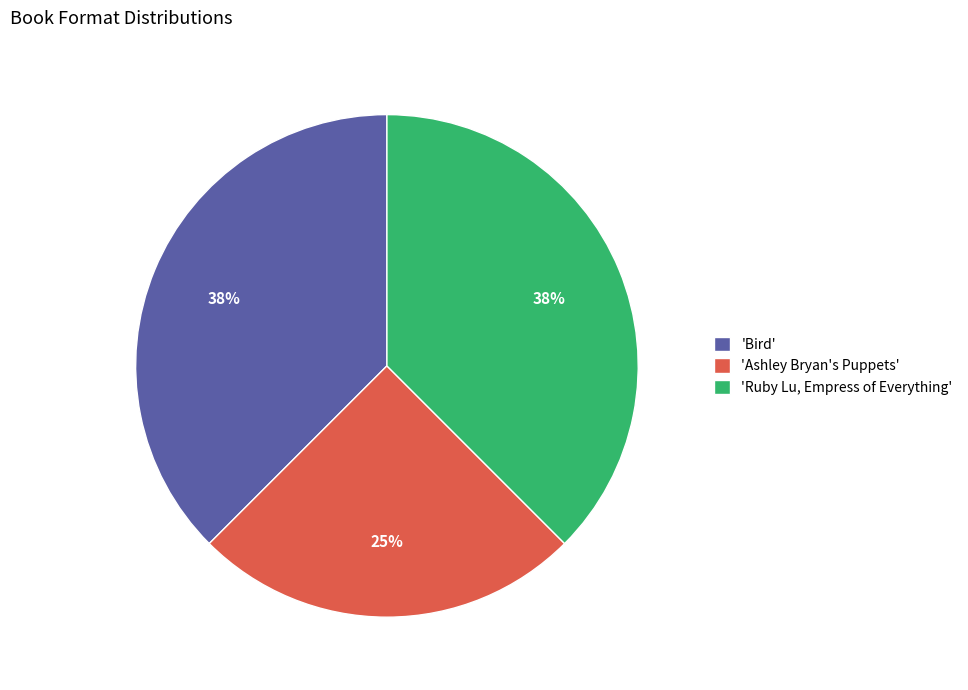

To the nearest percent, what is the average slice percentage?

33%